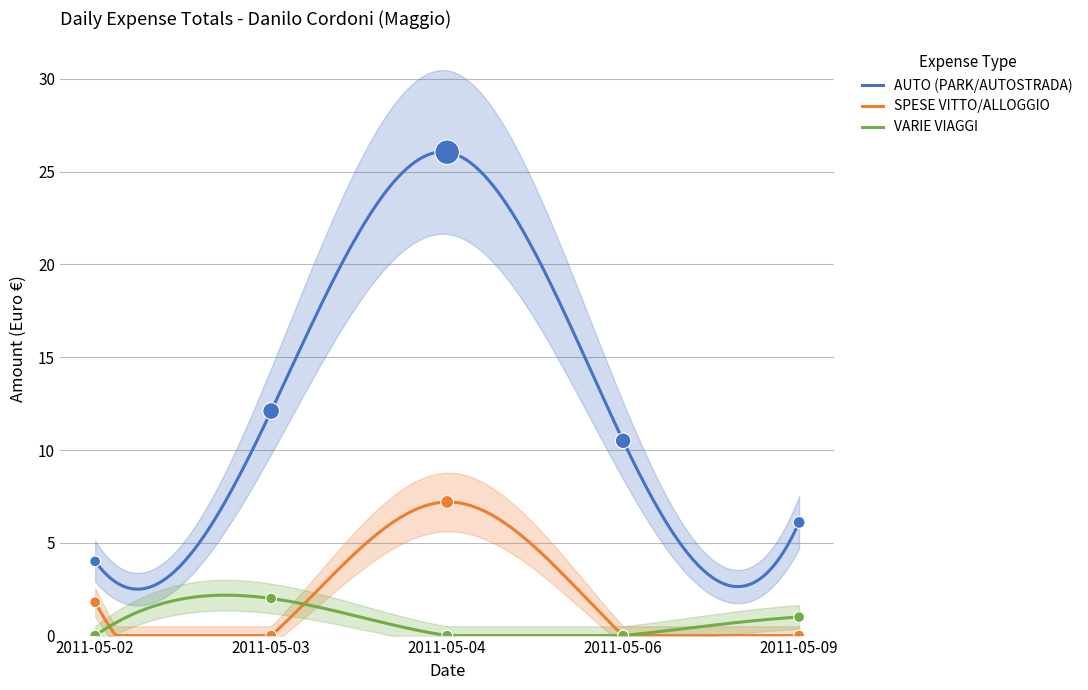

Which series contains the highest Y value?

AUTO (PARK/AUTOSTRADA)